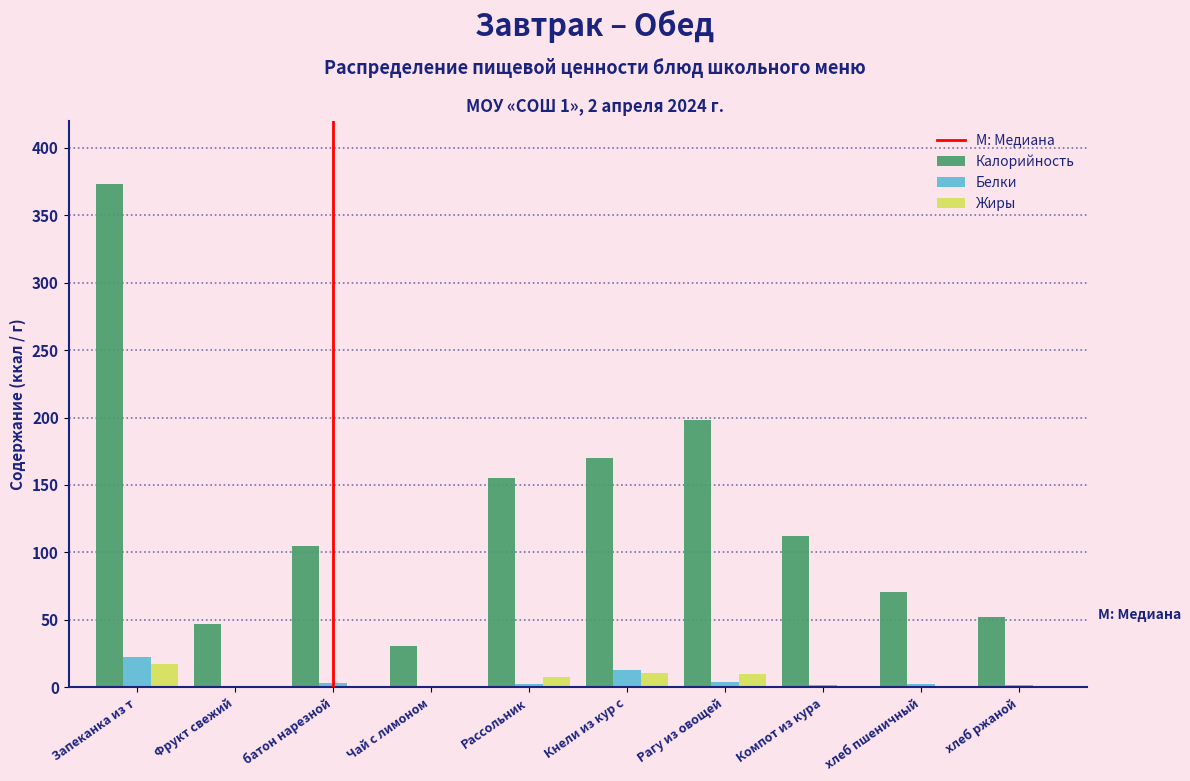

Read the Белки value at Запеканка из т.

22.0